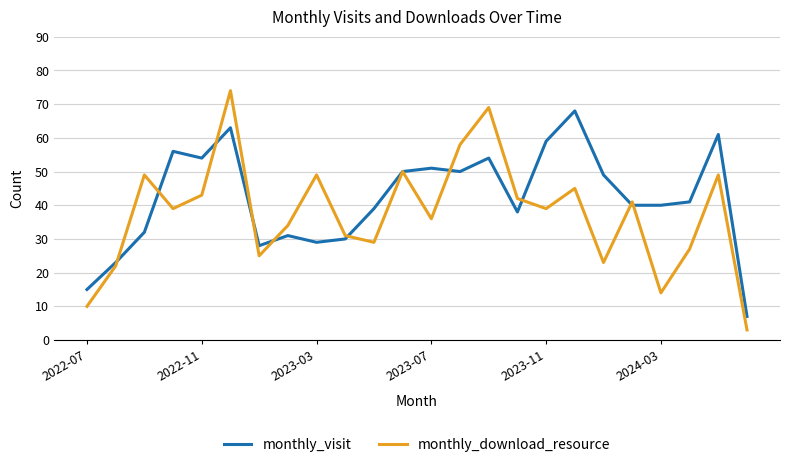

What is the highest value of the monthly_download_resource series?

74